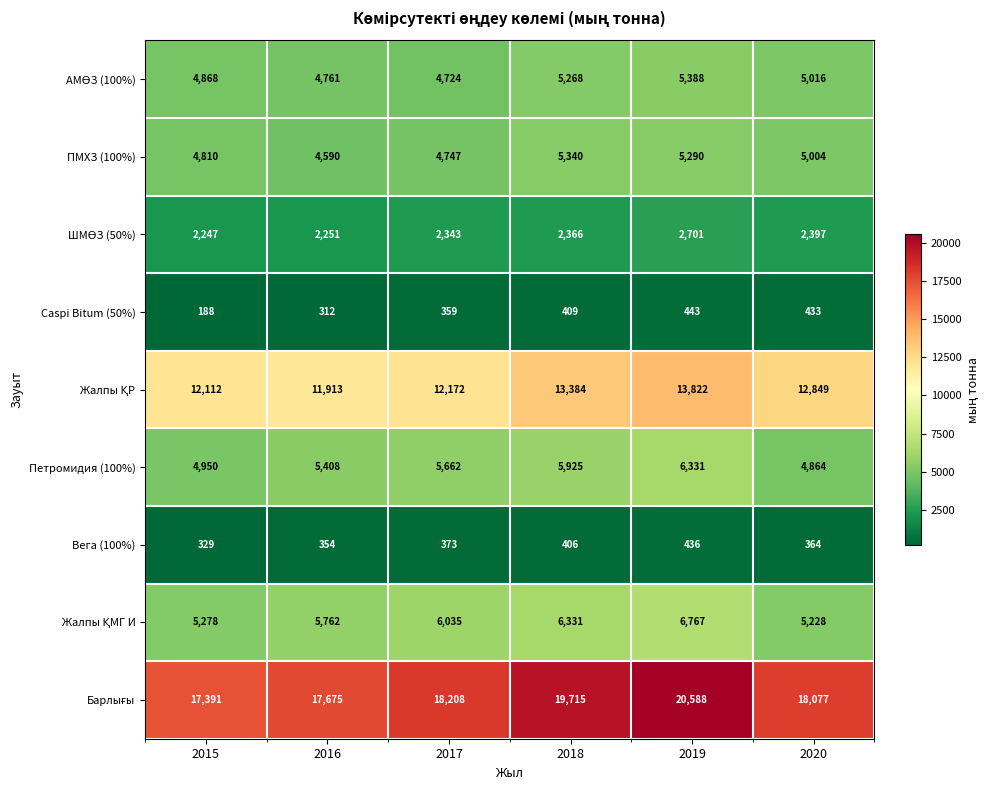

What is the spread (max minus min) of values at 2016?

17363